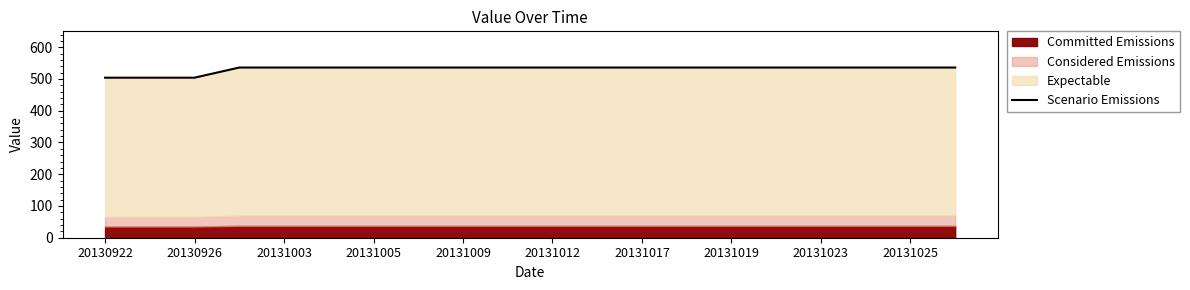

What is the average value?

531